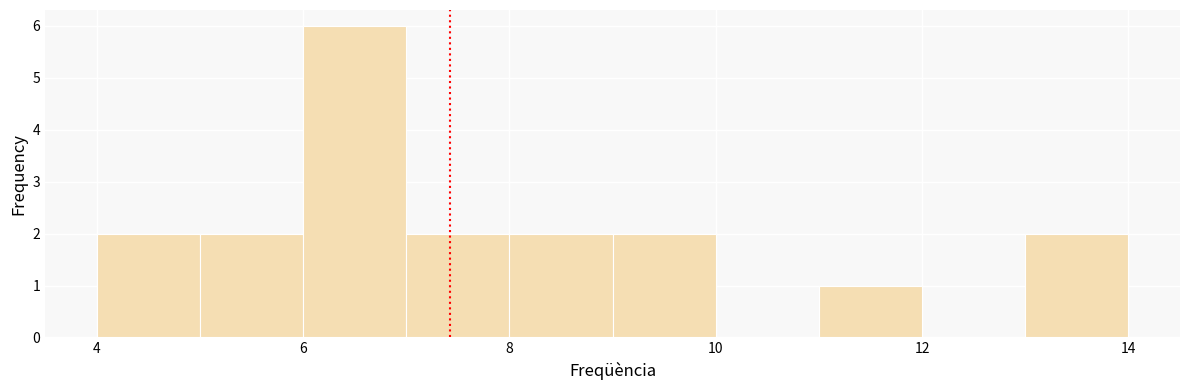

Reading left to right, list every bar in this chart as the range it spans on the x-axis followed by its height. The values are not printed on the chart, so give them approximately, as read against the axis.

4 to 5: 2
5 to 6: 2
6 to 7: 6
7 to 8: 2
8 to 9: 2
9 to 10: 2
10 to 11: 0
11 to 12: 1
12 to 13: 0
13 to 14: 2